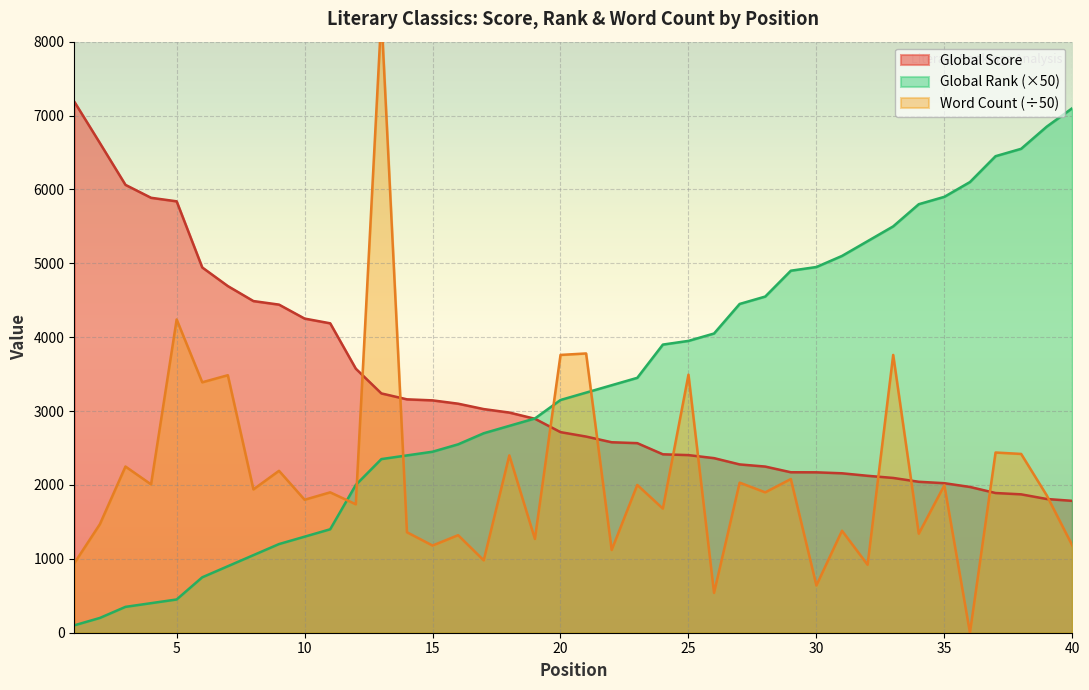

Between 24 and 35, which series saw the biggest shift?

Global Rank